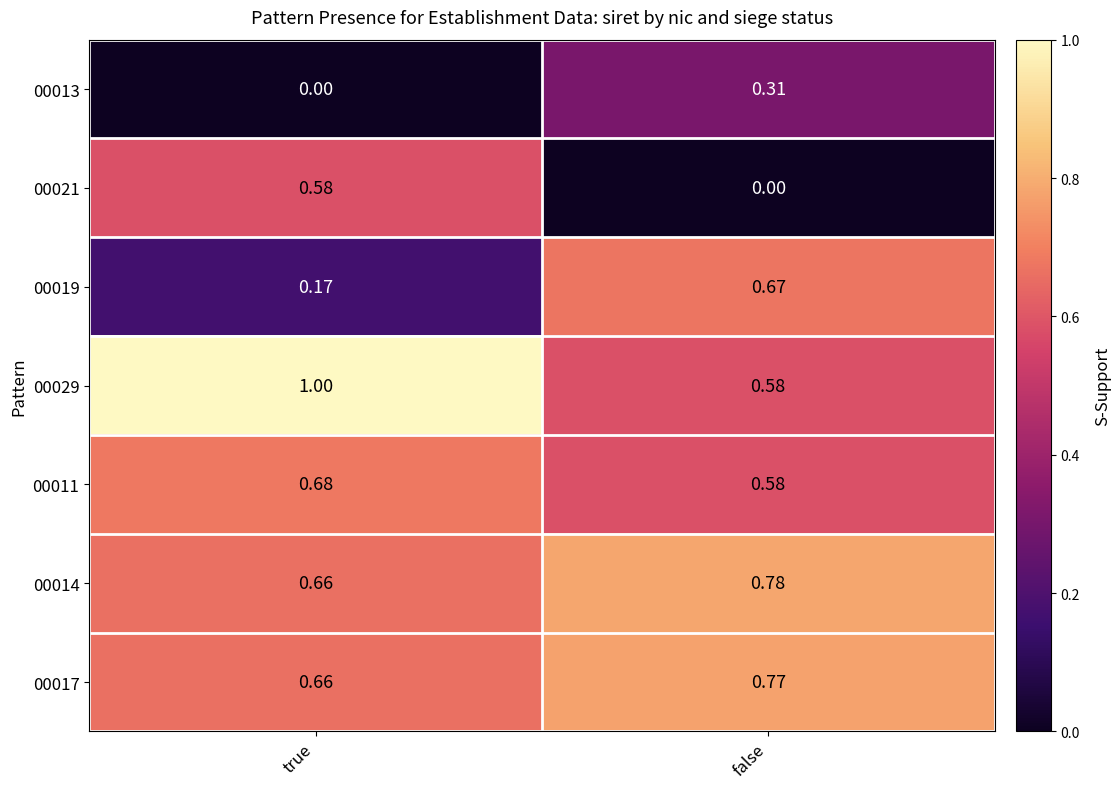

Which label corresponds to the largest value in the chart?

true